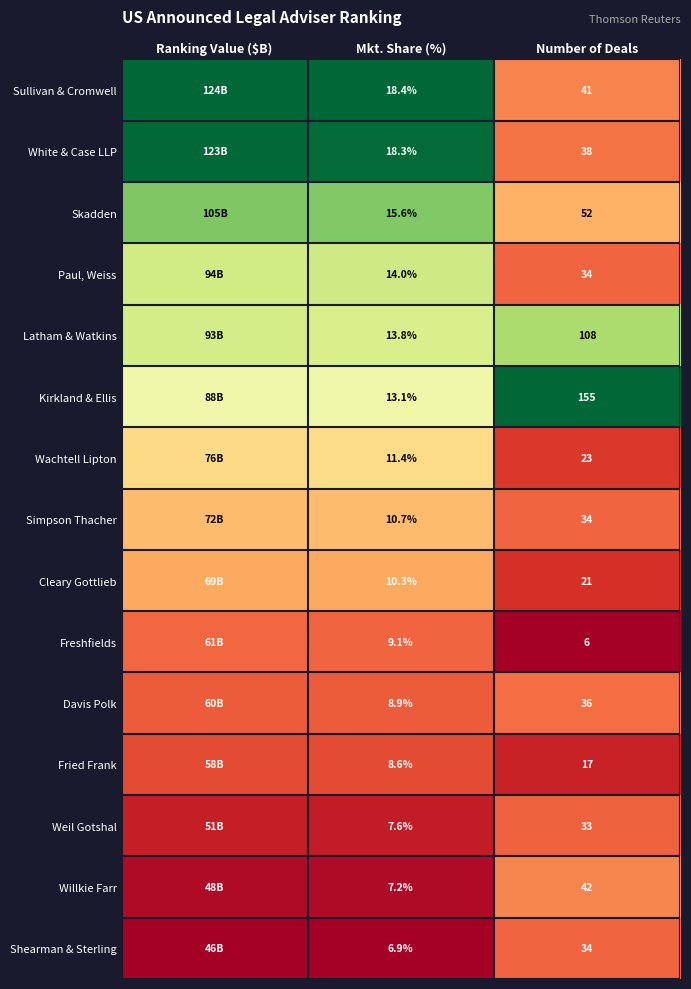

Which series changed the most between Mkt. Share (%) and Number of Deals?

Kirkland & Ellis